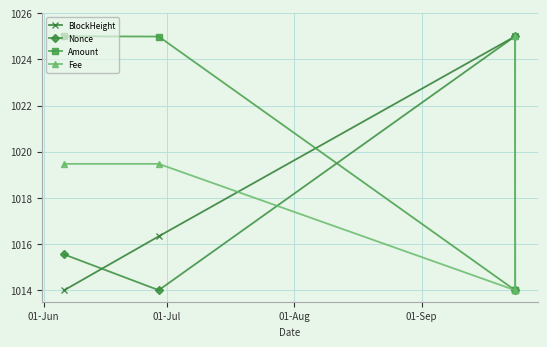

At how many categories does at least one series exceed 1018?

4